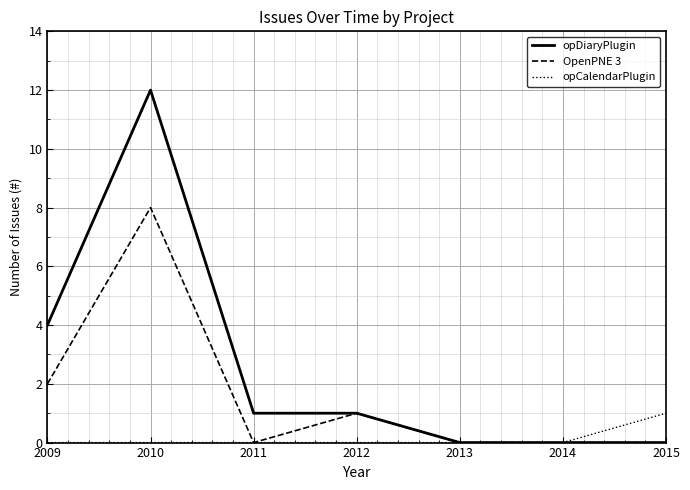

What is the maximum value shown in the chart?

12